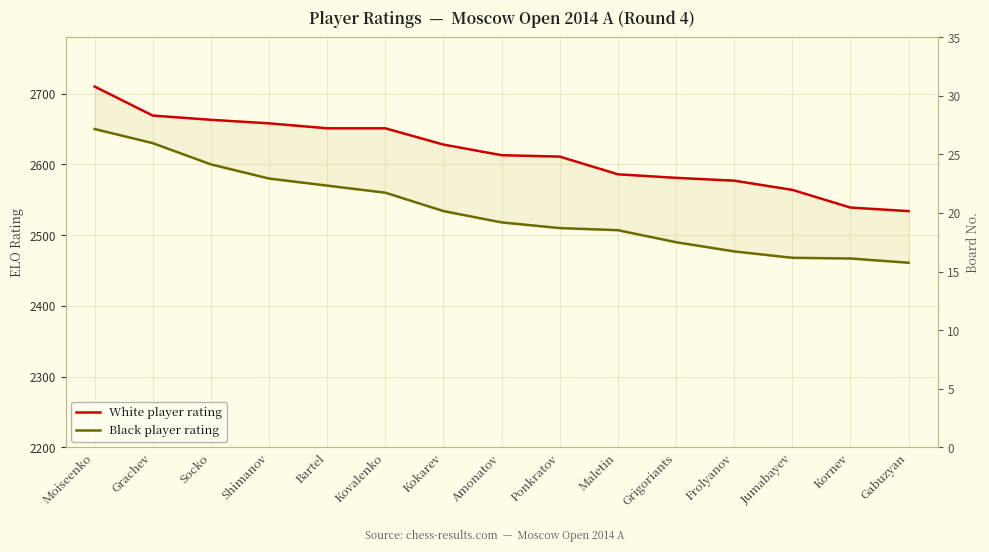

What is the total value across all series at Amonatov?

5131